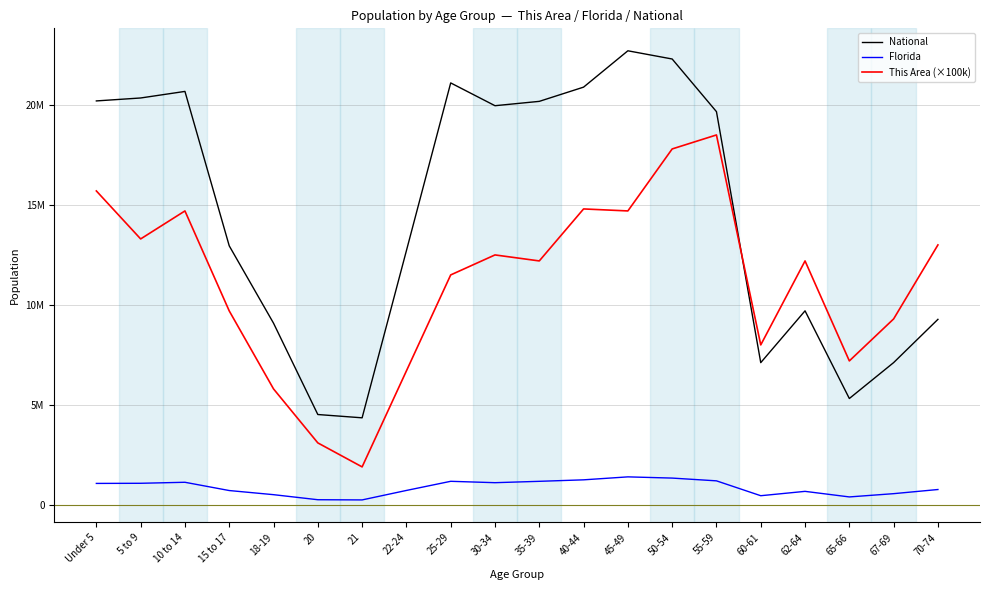

Does the chart display data point markers on the line(s)?

No